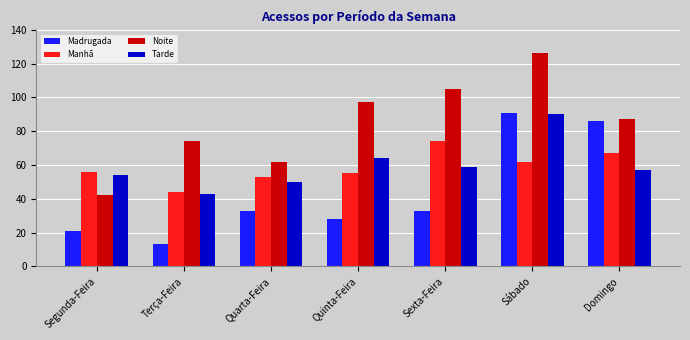

At Sexta-Feira, list the series in order from largest to smallest.

Noite, Manhã, Tarde, Madrugada